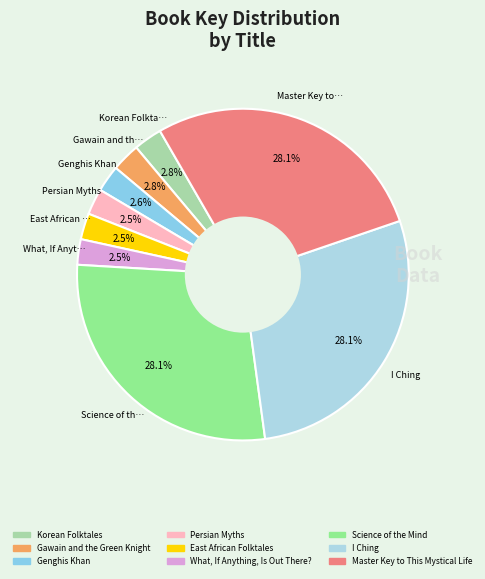

Does Gawain and the Green Knight represent more than half of the total?

No